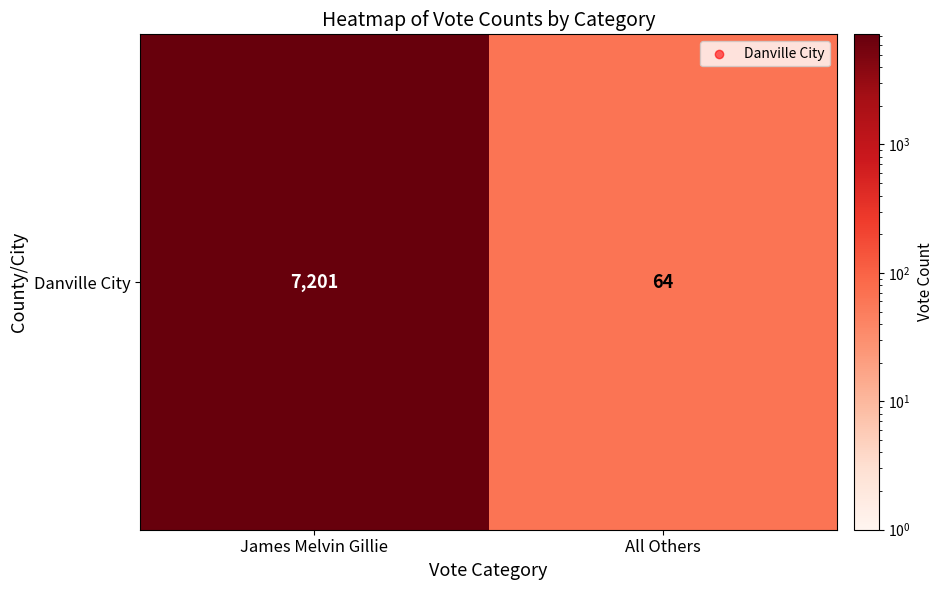

Which category has the lowest value across all series?

All Others